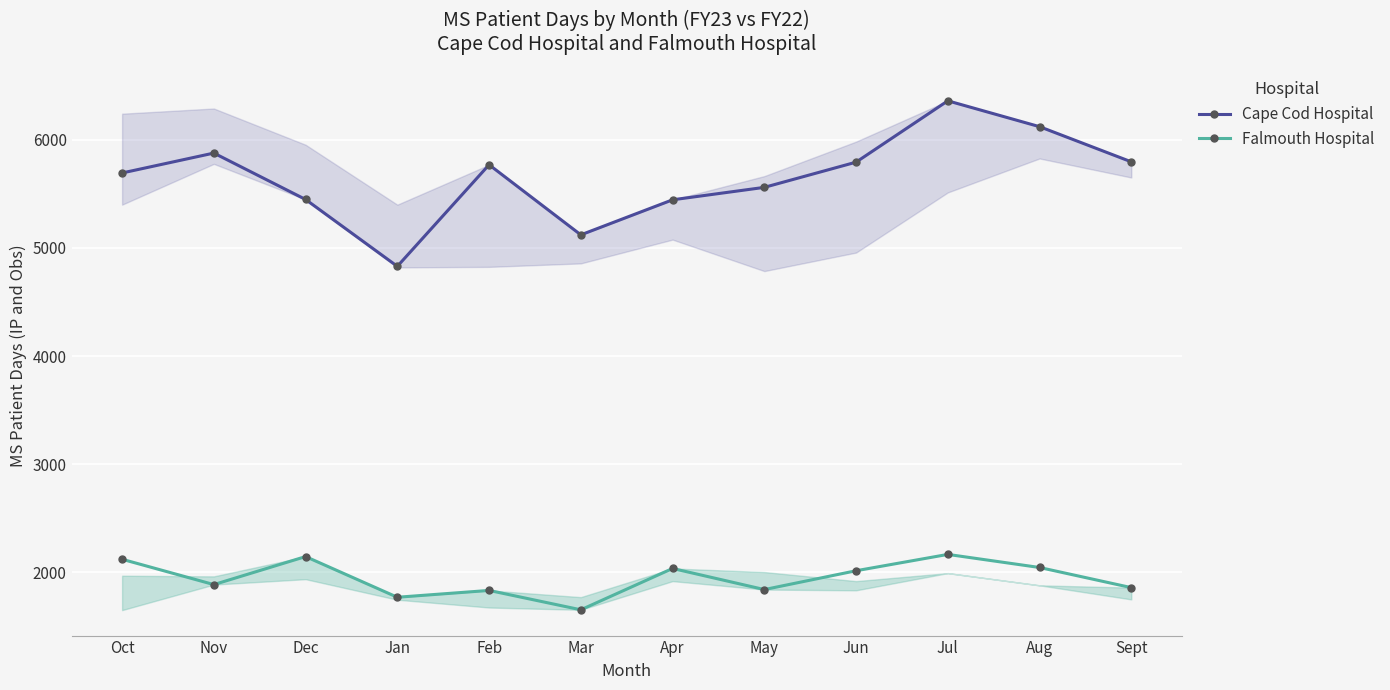

Is the value of Falmouth Hospital at Sept greater than the value of Cape Cod Hospital at Sept?

No